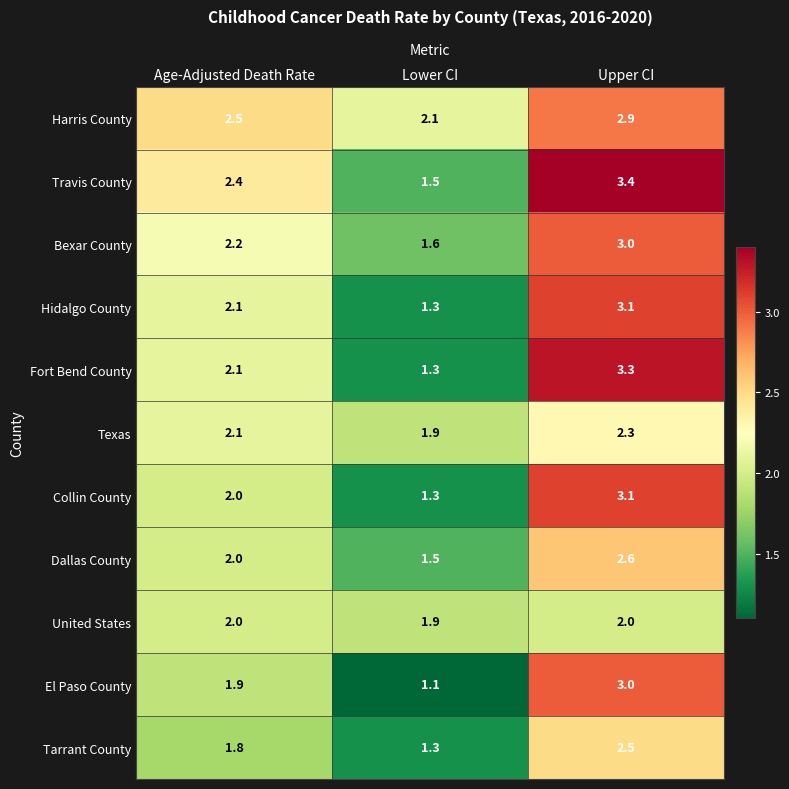

Which series has the largest total across all categories?

Harris County